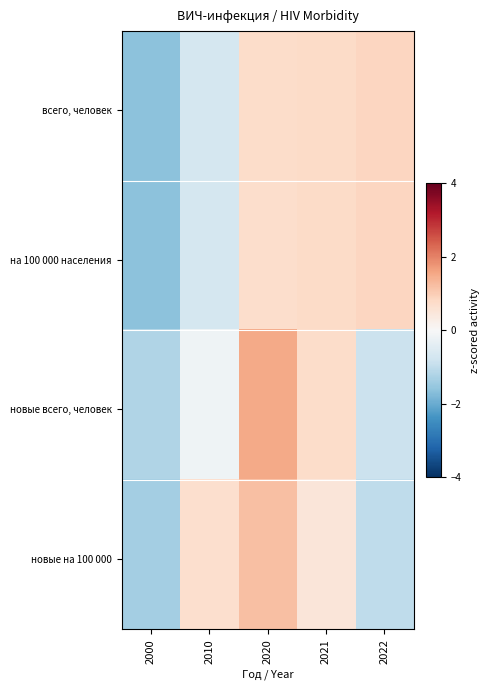

Which series has the largest range (max minus min)?

новые всего, человек